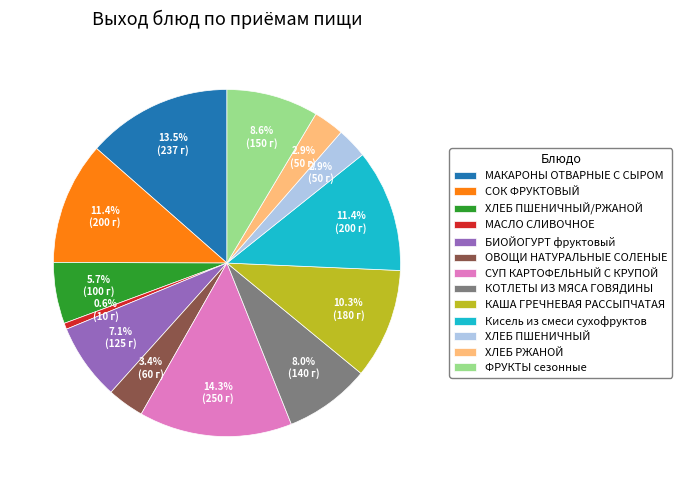

To the nearest percent, what is the difference between the ХЛЕБ ПШЕНИЧНЫЙ/РЖАНОЙ and ФРУКТЫ сезонные slice percentages?

3%